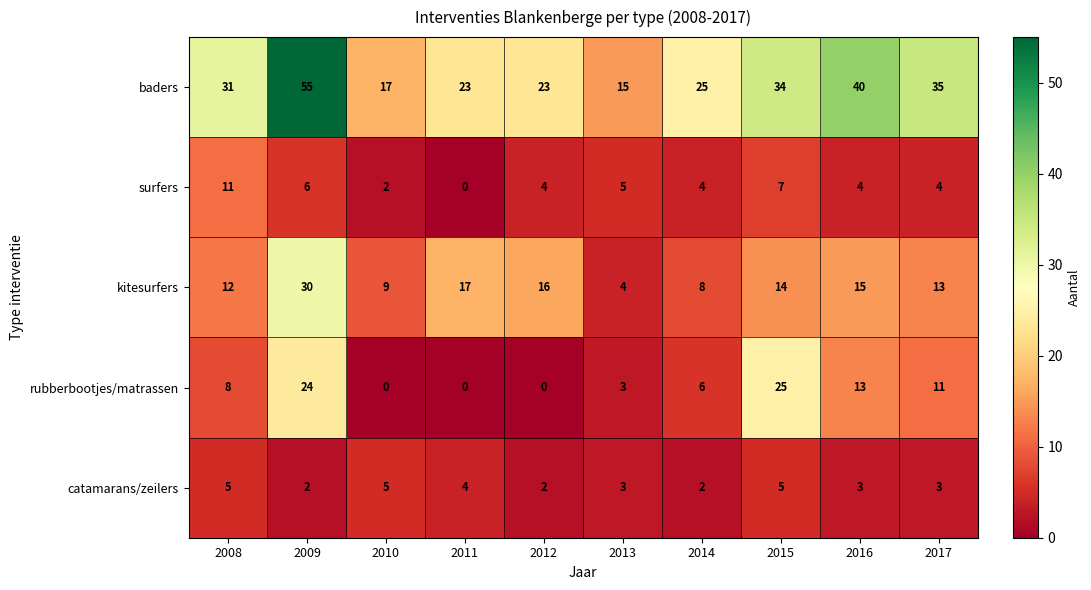

At how many categories does at least one series exceed 11?

10